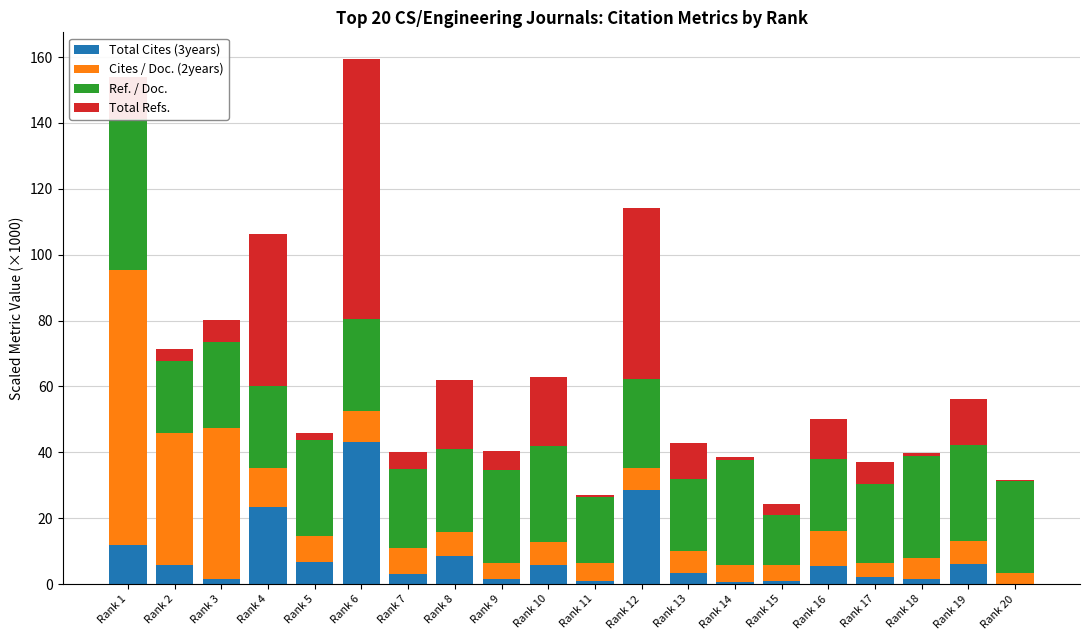

Count the number of categories in the chart.

20